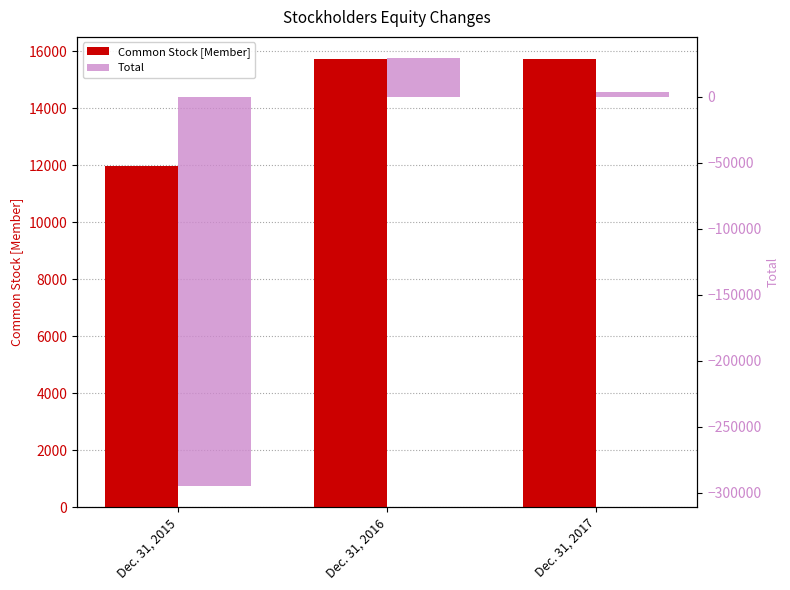

Where is Common Stock [Member] nearest to the value 13847?

Dec. 31, 2015